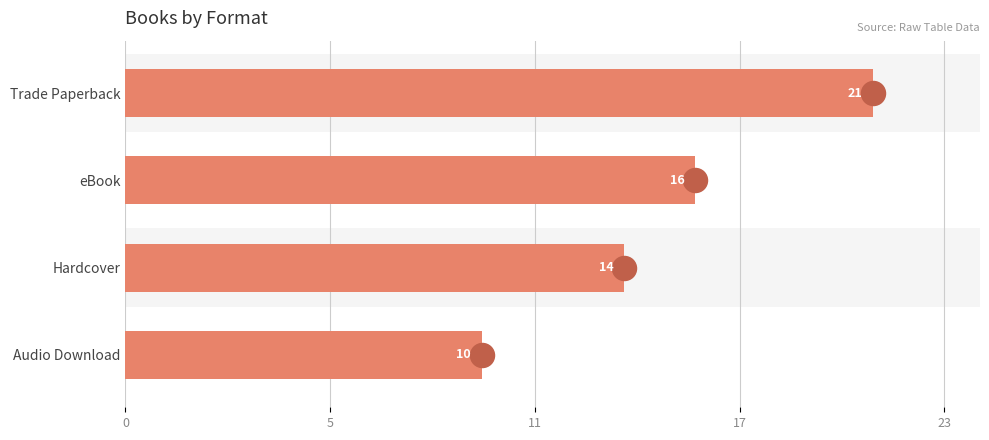

What is the change in value from Hardcover to Audio Download?

-4